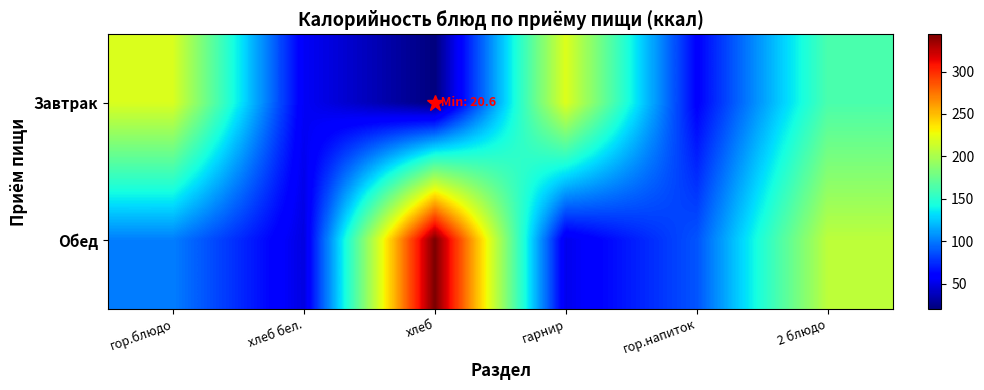

At how many categories does at least one series exceed 214?

3